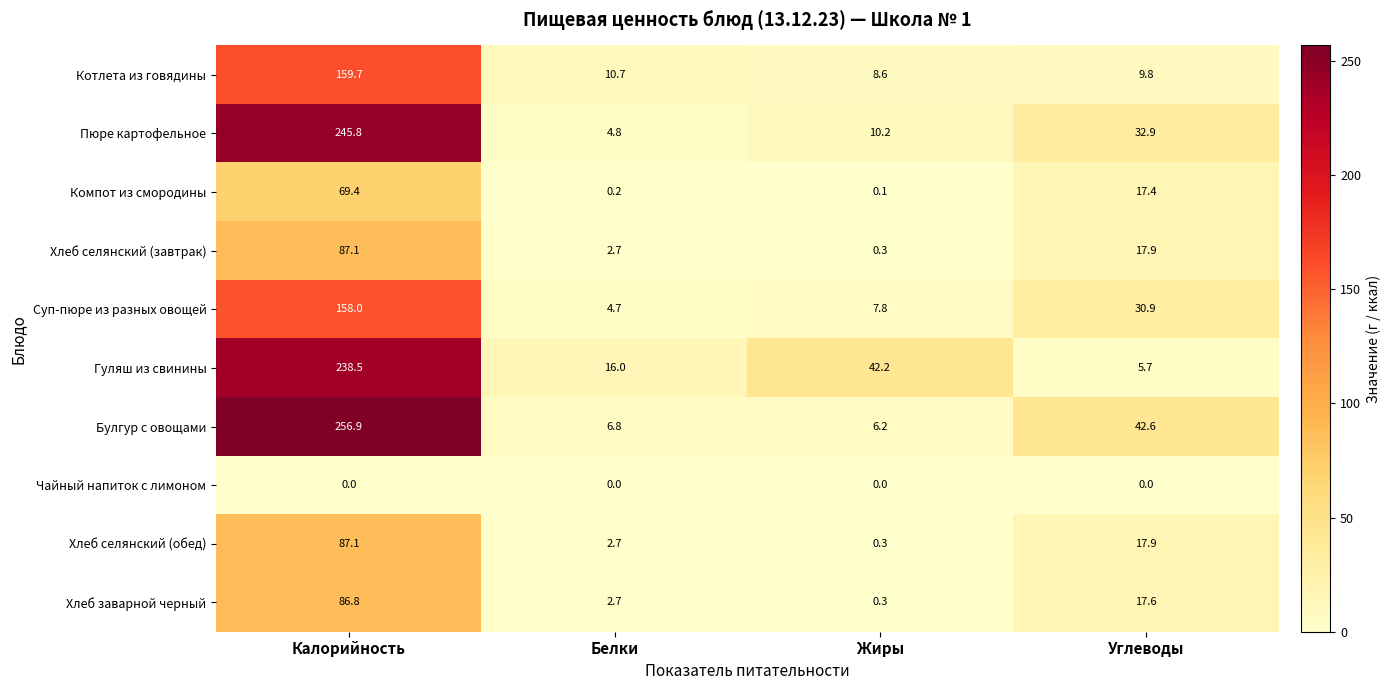

How many series are shown in this chart?

10